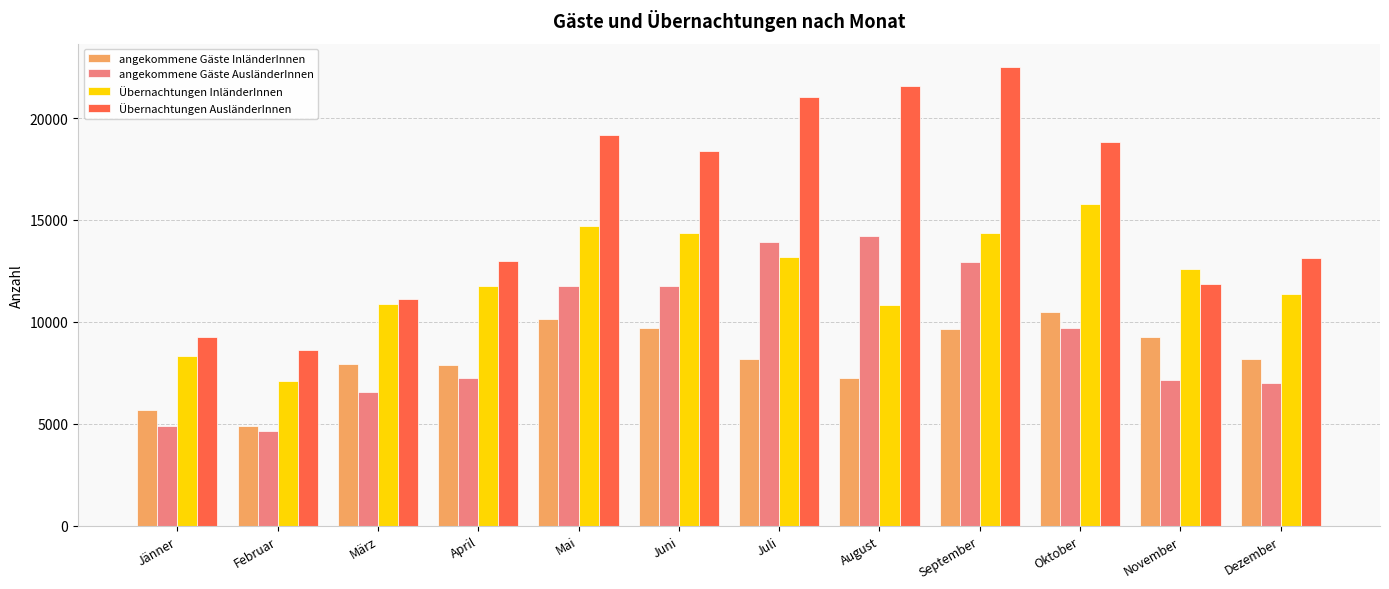

How many bars are there in total?

48